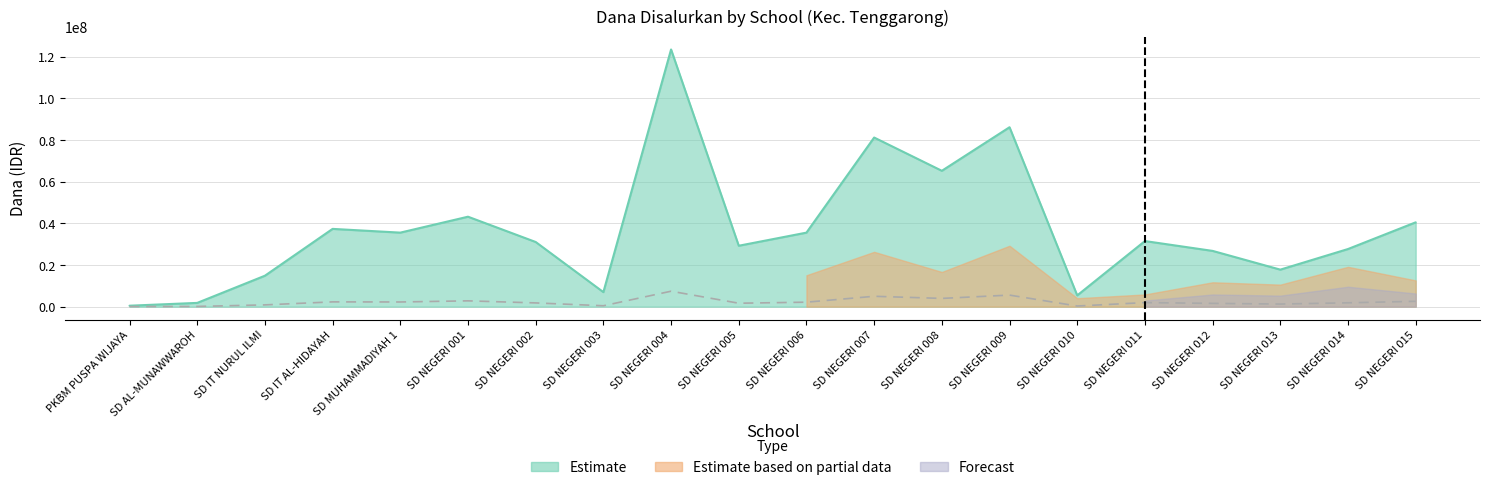

True or false: Estimate (Dana Disalurkan) and Estimate based on partial data (Siswa) cross at least once.

False